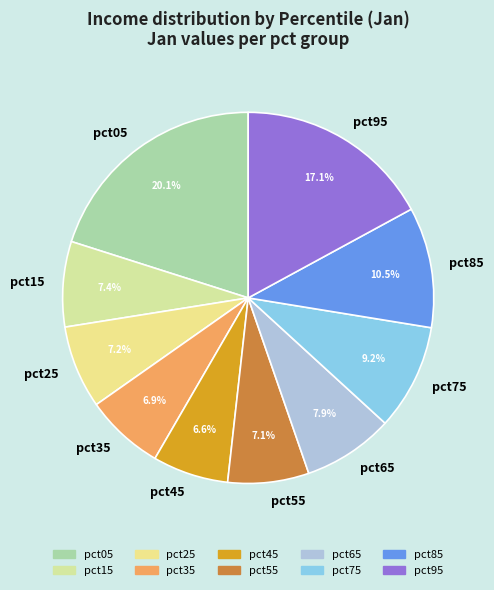

What percentage is NOT represented by pct35?

93.1%